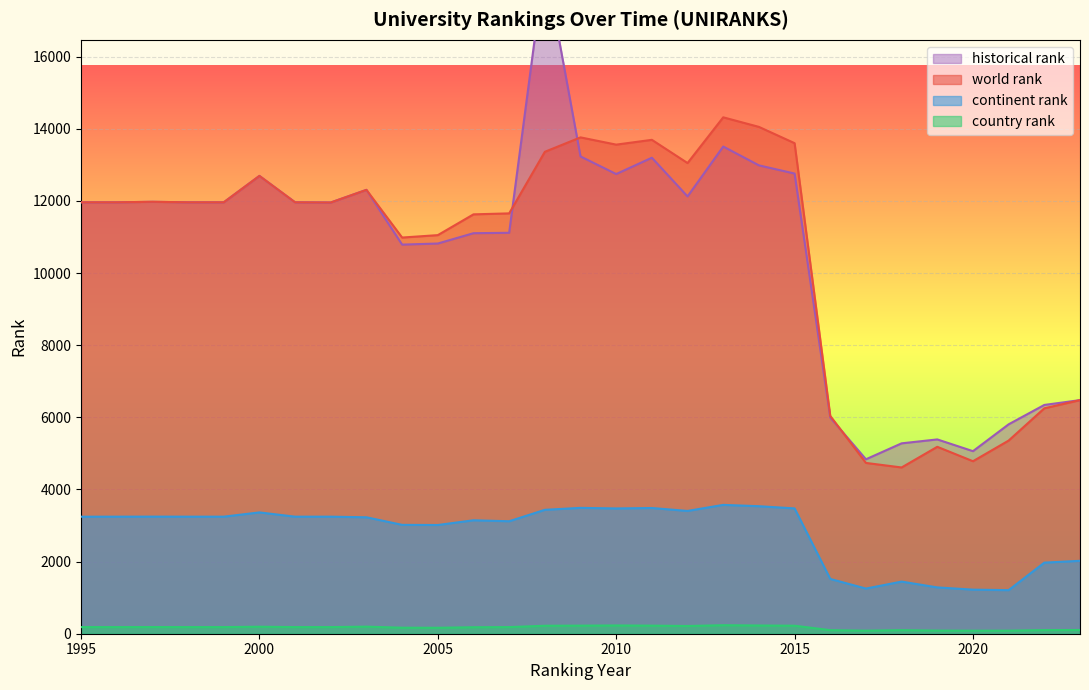

What is the difference between the highest and lowest values at 2015?

13377.0